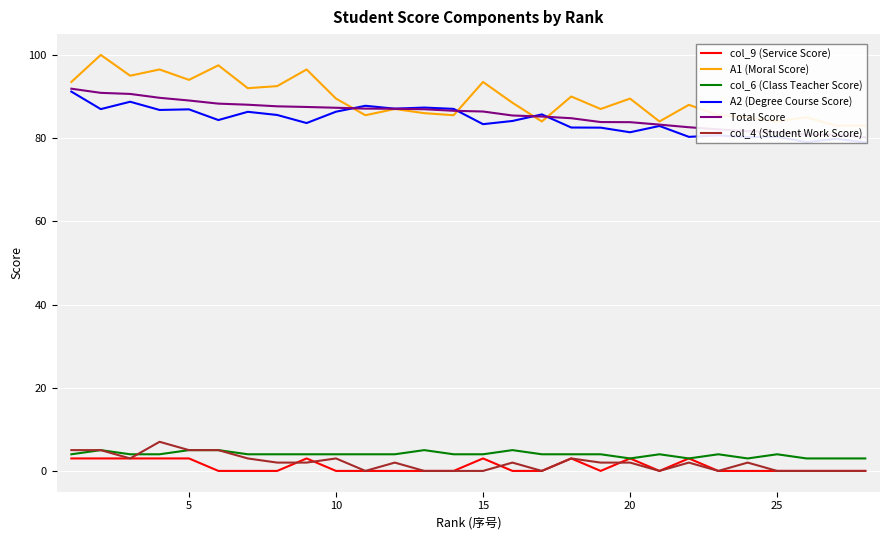

True or false: A1 (Moral Score) and col_9 (Service Score) cross at least once.

False